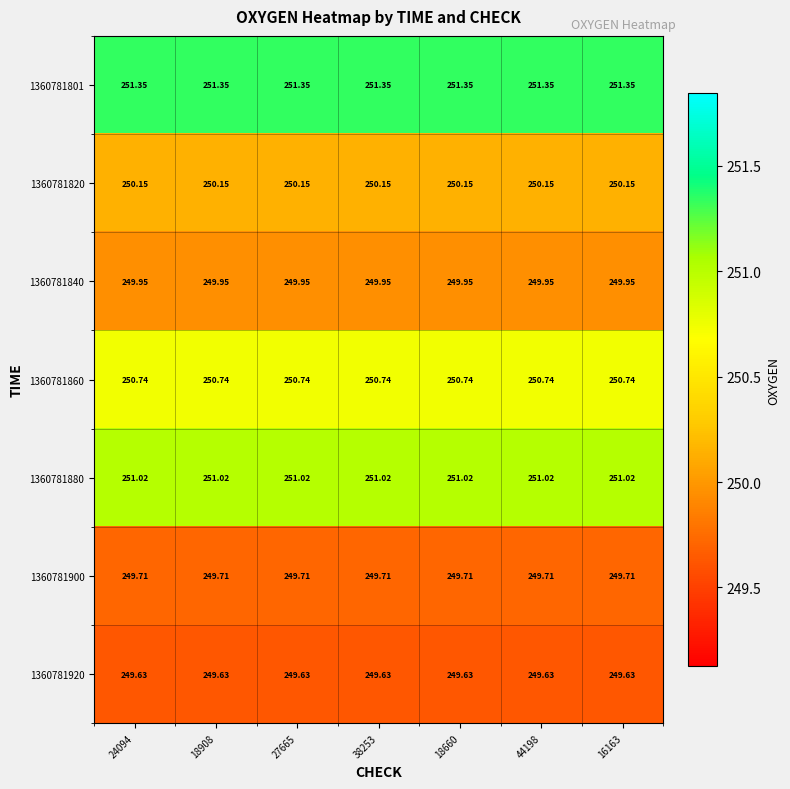

How many series are shown in this chart?

7